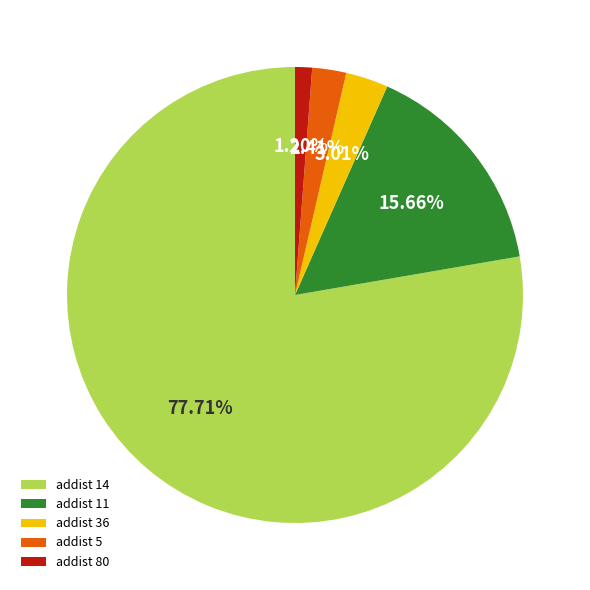

Which category has the biggest portion of the pie?

addist 14